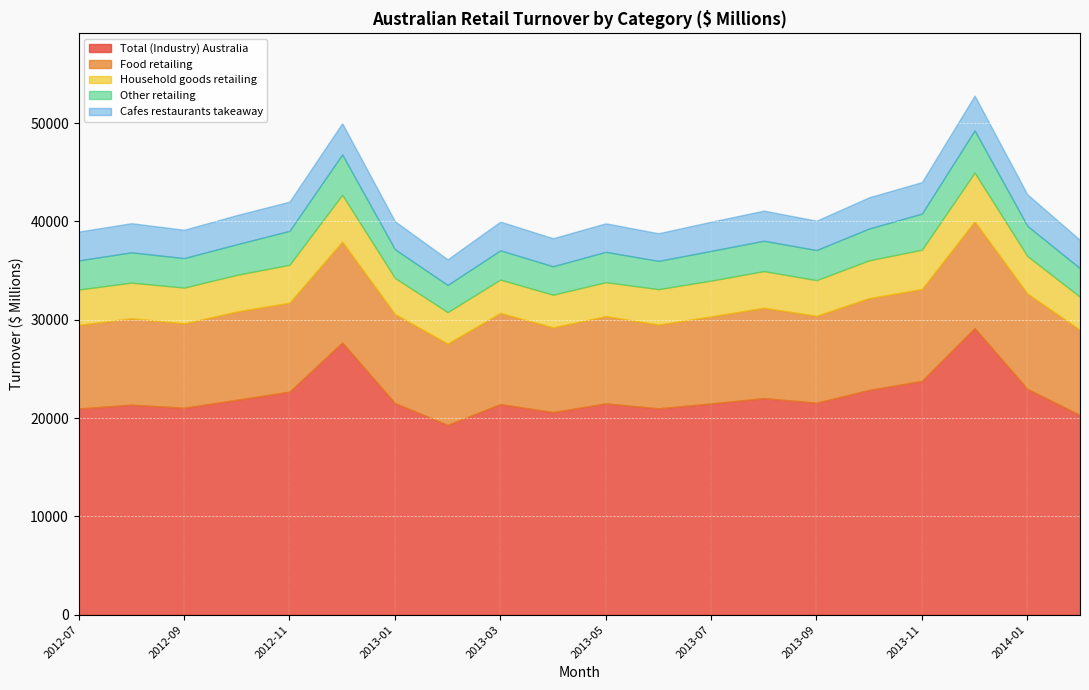

How many lines are shown in the chart?

5